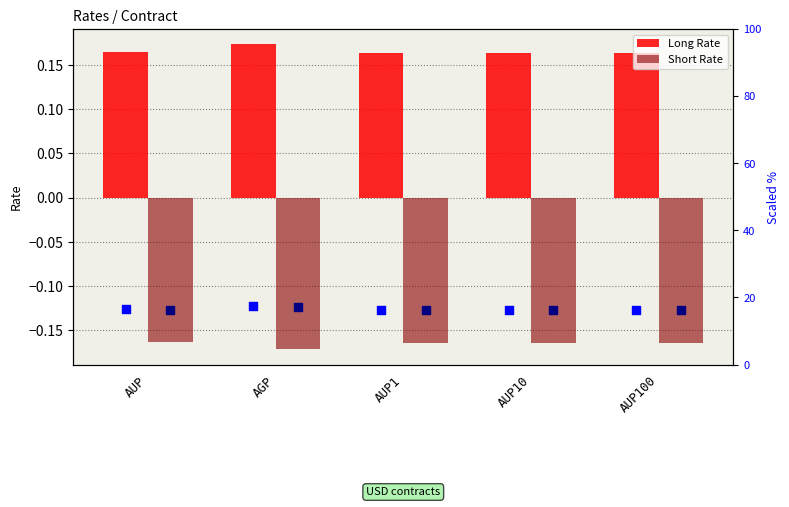

Which series contains the highest Y value?

Long Rate % (scaled)